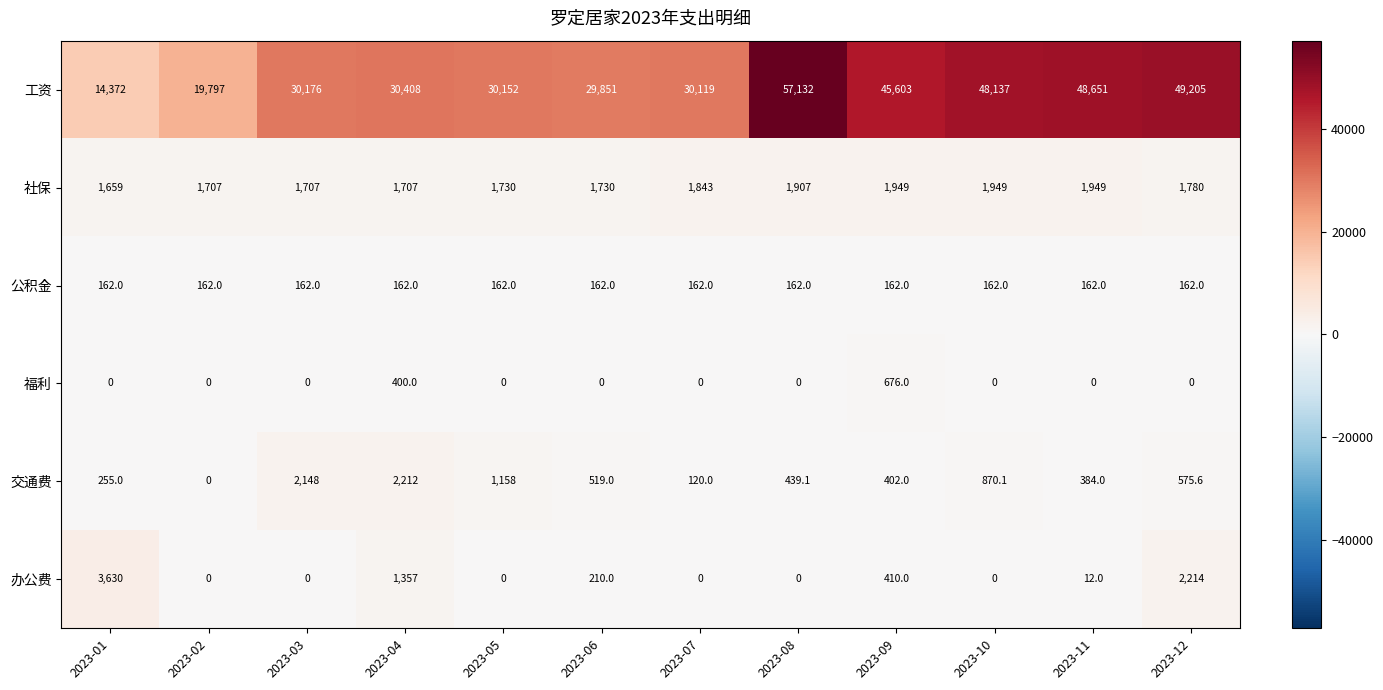

At which category is the sum across all series the highest?

2023-08